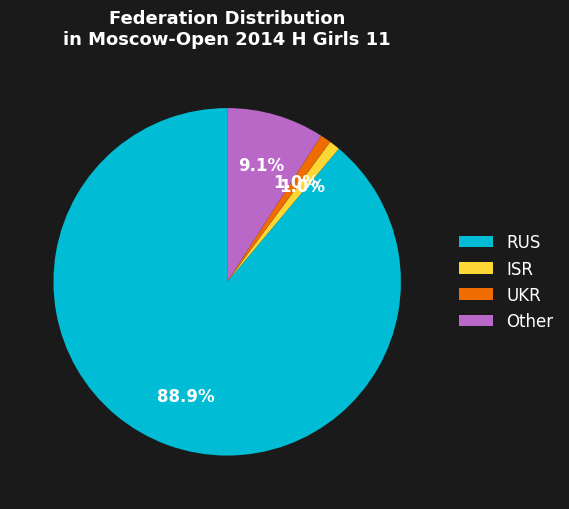

To the nearest percent, what is the difference between the largest and smallest slice percentages?

88%